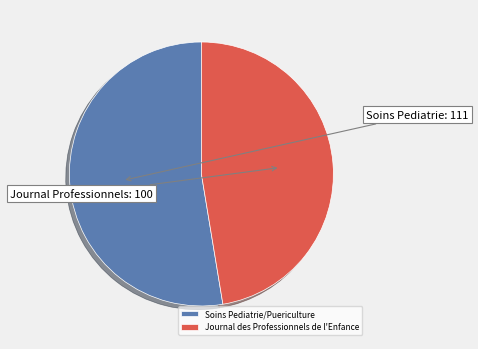

Approximately how many times larger is the value at Journal des Professionnels de l'Enfance compared to Soins Pediatrie/Puericulture?

0.9